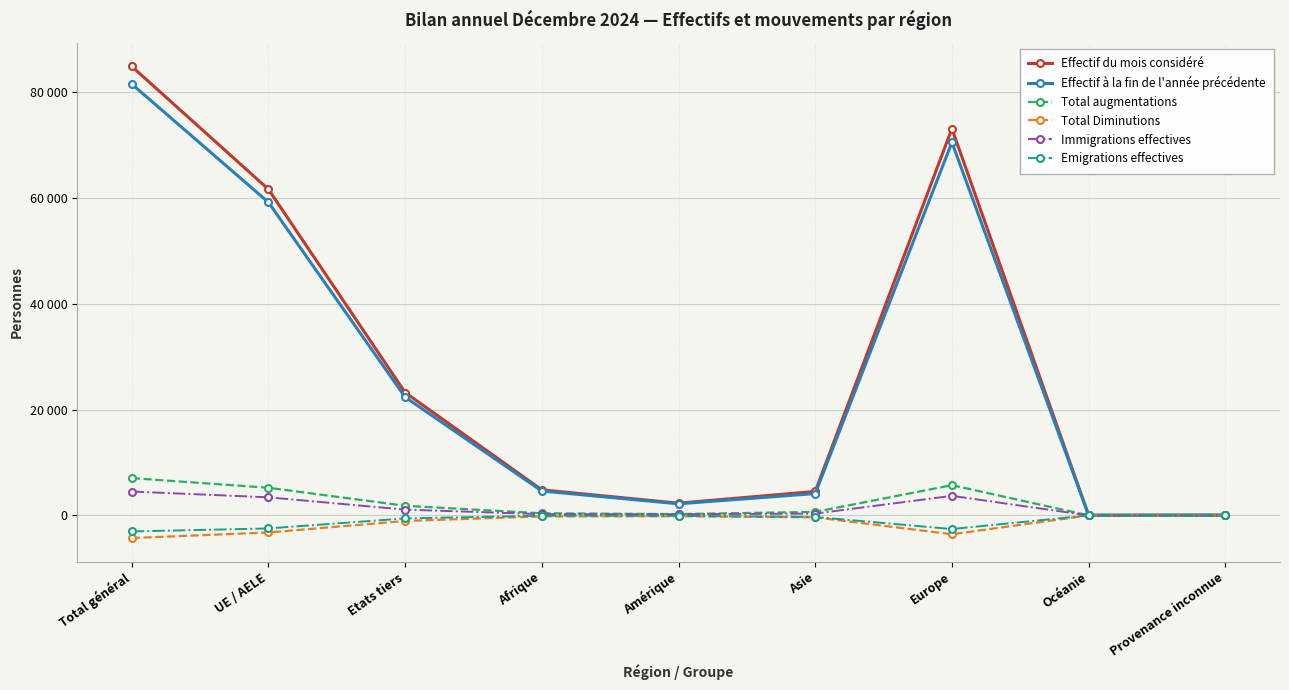

What is the total value across all series at Europe?

146795